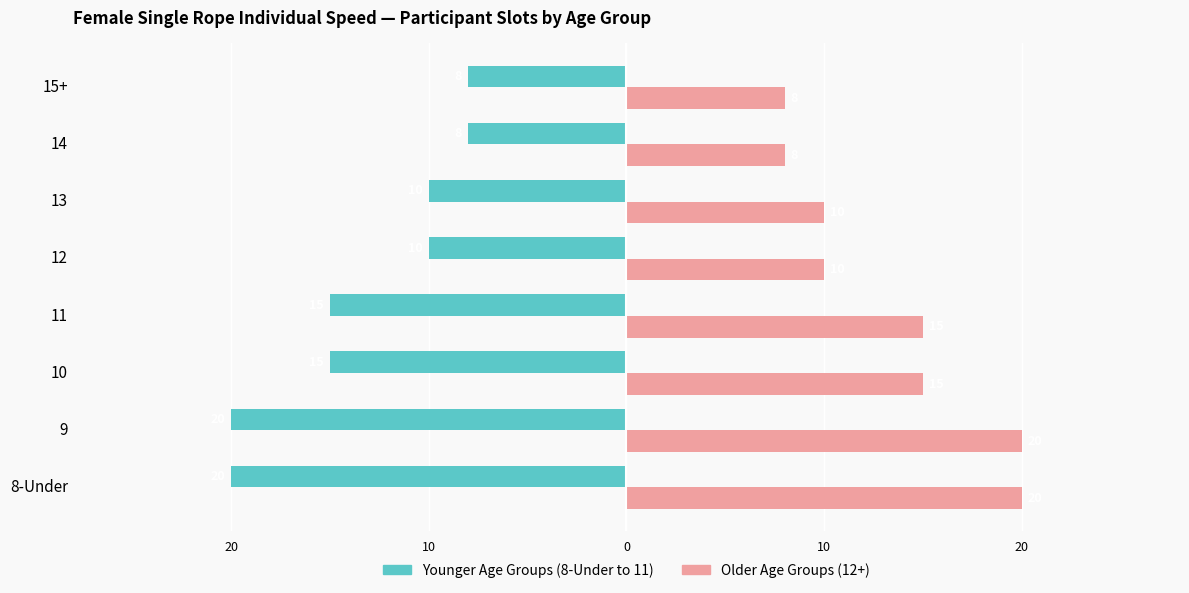

What is the value of the 8-Under to 11 Group Slots bar at the 7th from the left?

-20